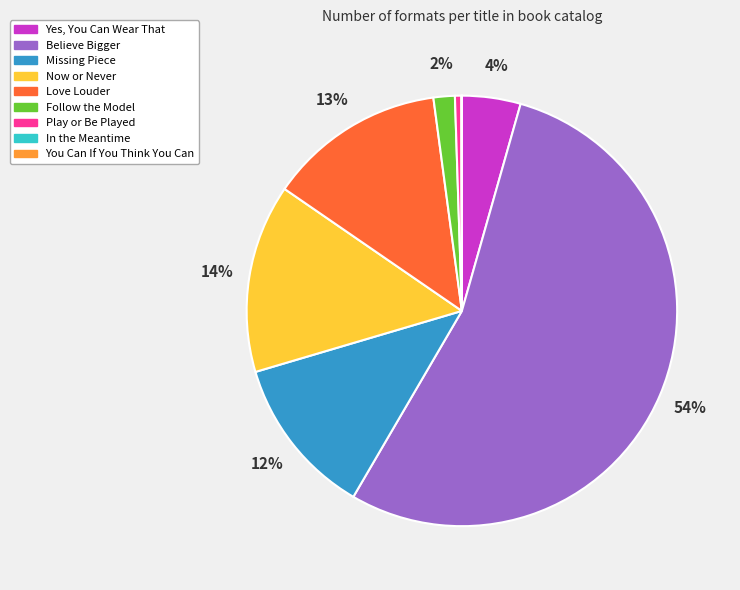

To the nearest percent, what percentage of the pie is Follow the Model?

2%